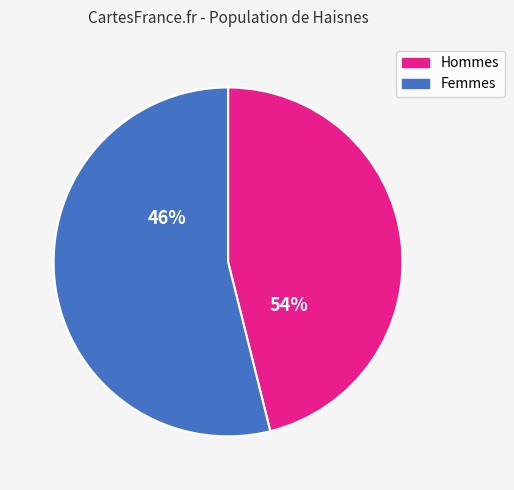

True or false: pct05 accounts for 2% of the total.

False